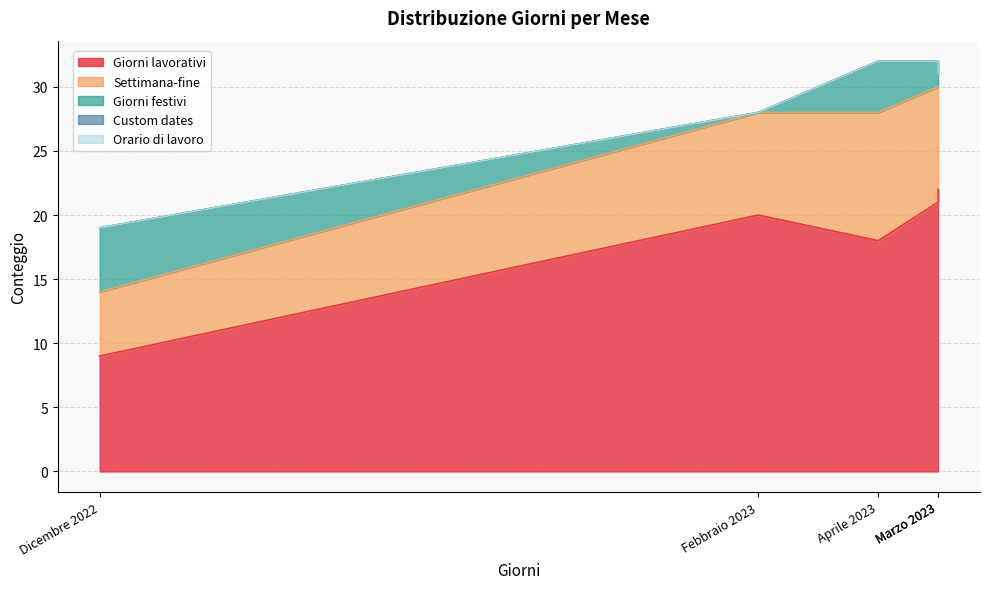

Is it true that Settimana-fine equals 12 at Marzo 2023?

False